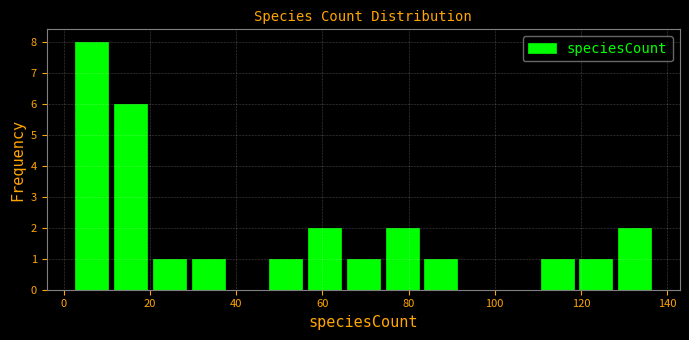

Reading left to right, transcribe this chart: for each bar, give the range it covers on the x-axis and its height. Neither the bar edges nor the heights are printed on the chart, so give them approximately, as read against the axes.

2 to 11: 8
11 to 20: 6
20 to 29: 1
29 to 38: 1
38 to 47: 0
47 to 56: 1
56 to 65: 2
65 to 74: 1
74 to 83: 2
83 to 92: 1
92 to 101: 0
101 to 110: 0
110 to 119: 1
119 to 128: 1
128 to 137: 2